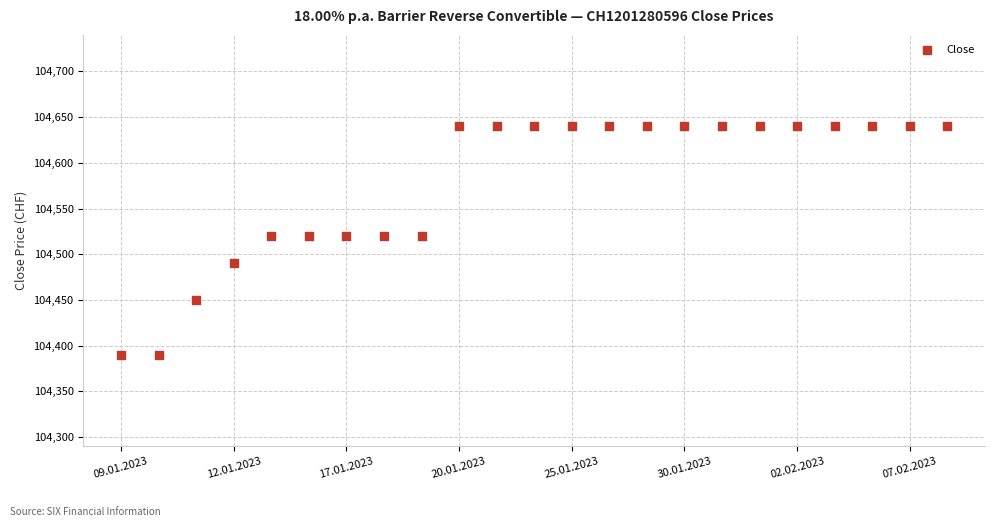

What is the range of Y values (max minus min)?

250